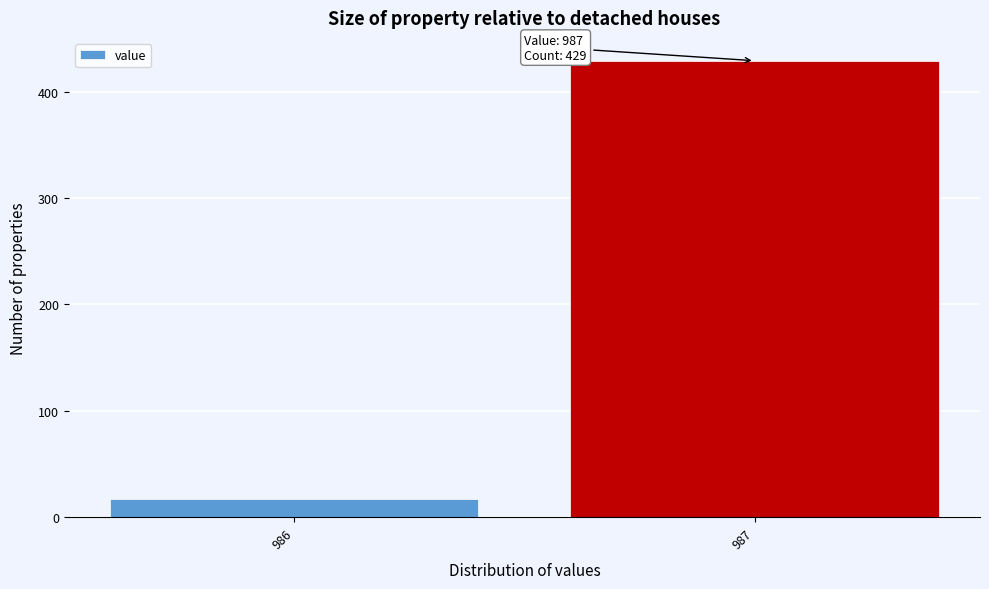

Reading left to right, list all the values displayed in this chart.

17	429